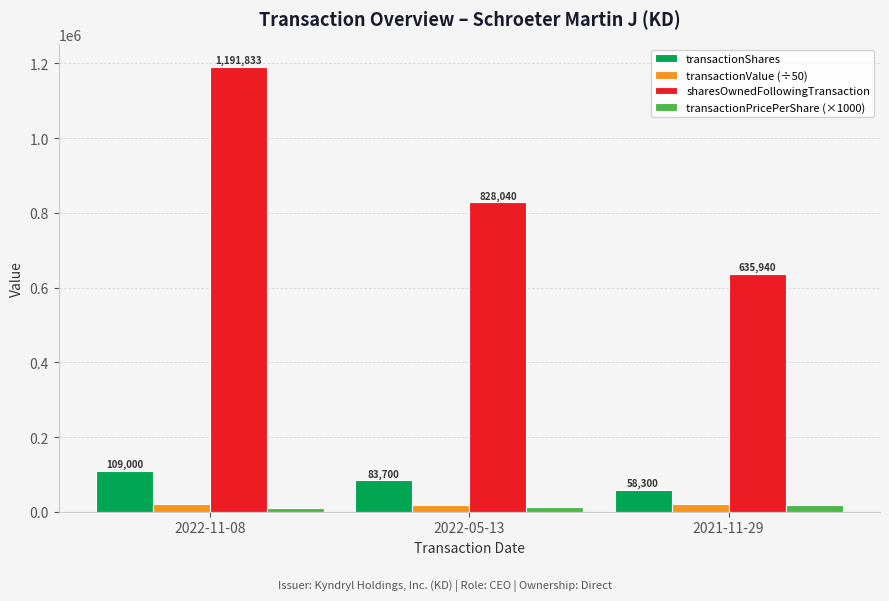

What is the greatest value displayed?

1191833.0